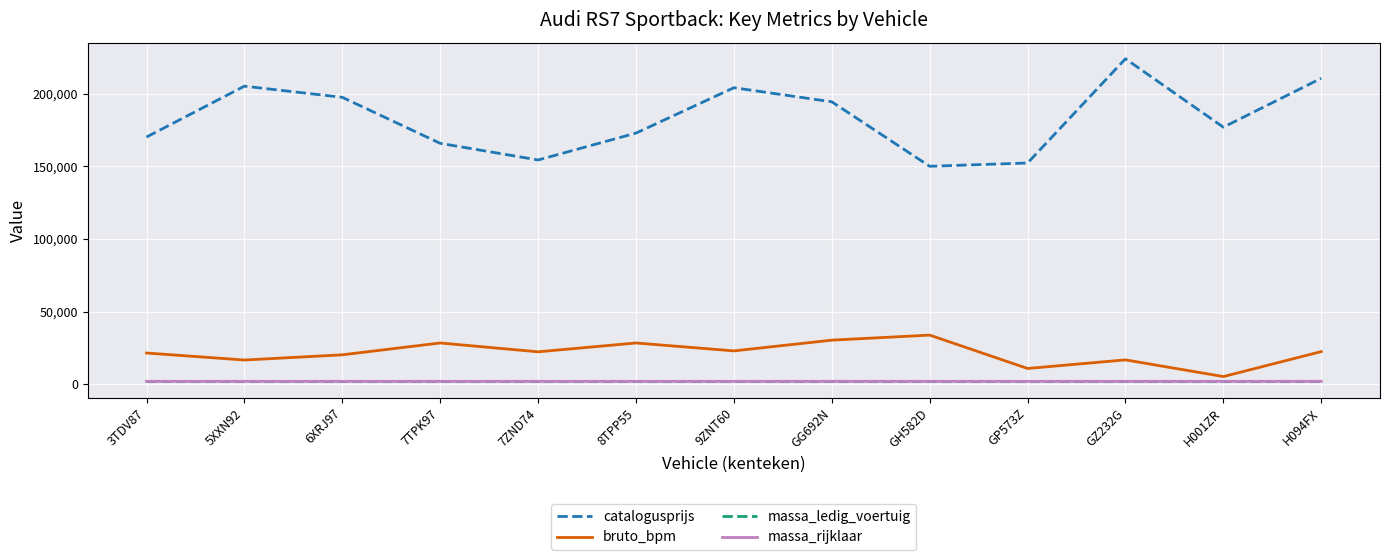

True or false: bruto_bpm has a value of 22940 at 9ZNT60.

True